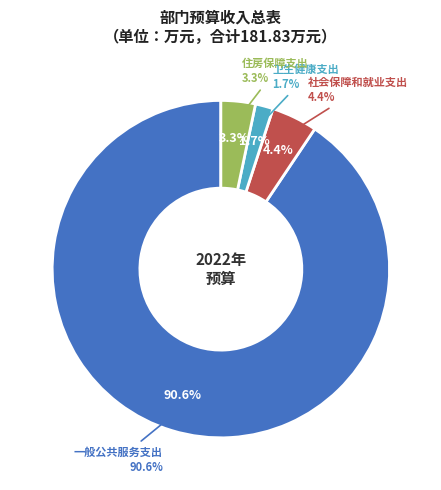

To the nearest percent, what portion does 一般公共服务支出 represent?

91%